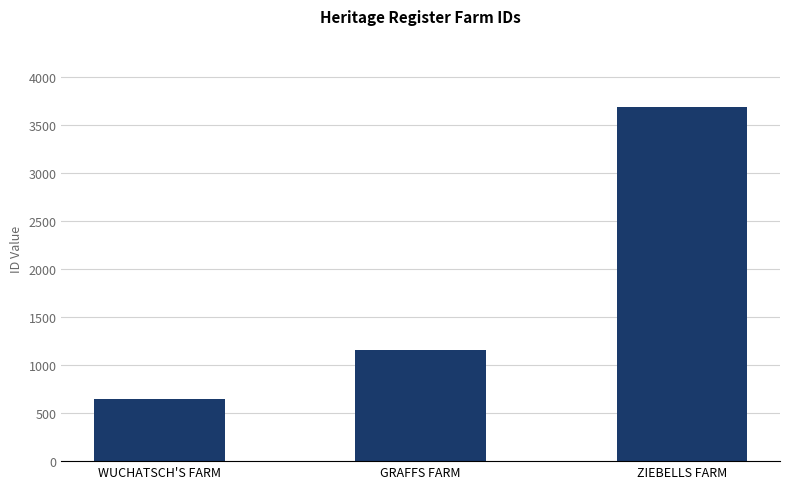

List the labels in order of value, largest first.

ZIEBELLS FARM, GRAFFS FARM, WUCHATSCH'S FARM